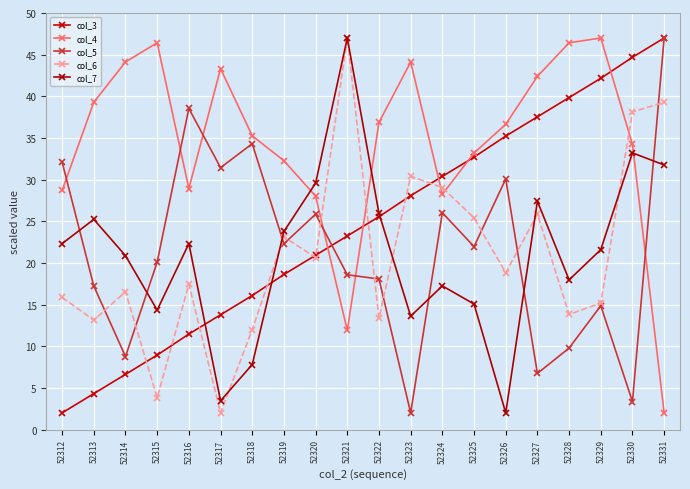

What is the difference between the col_7 values at 52313 and 52319?

1.5